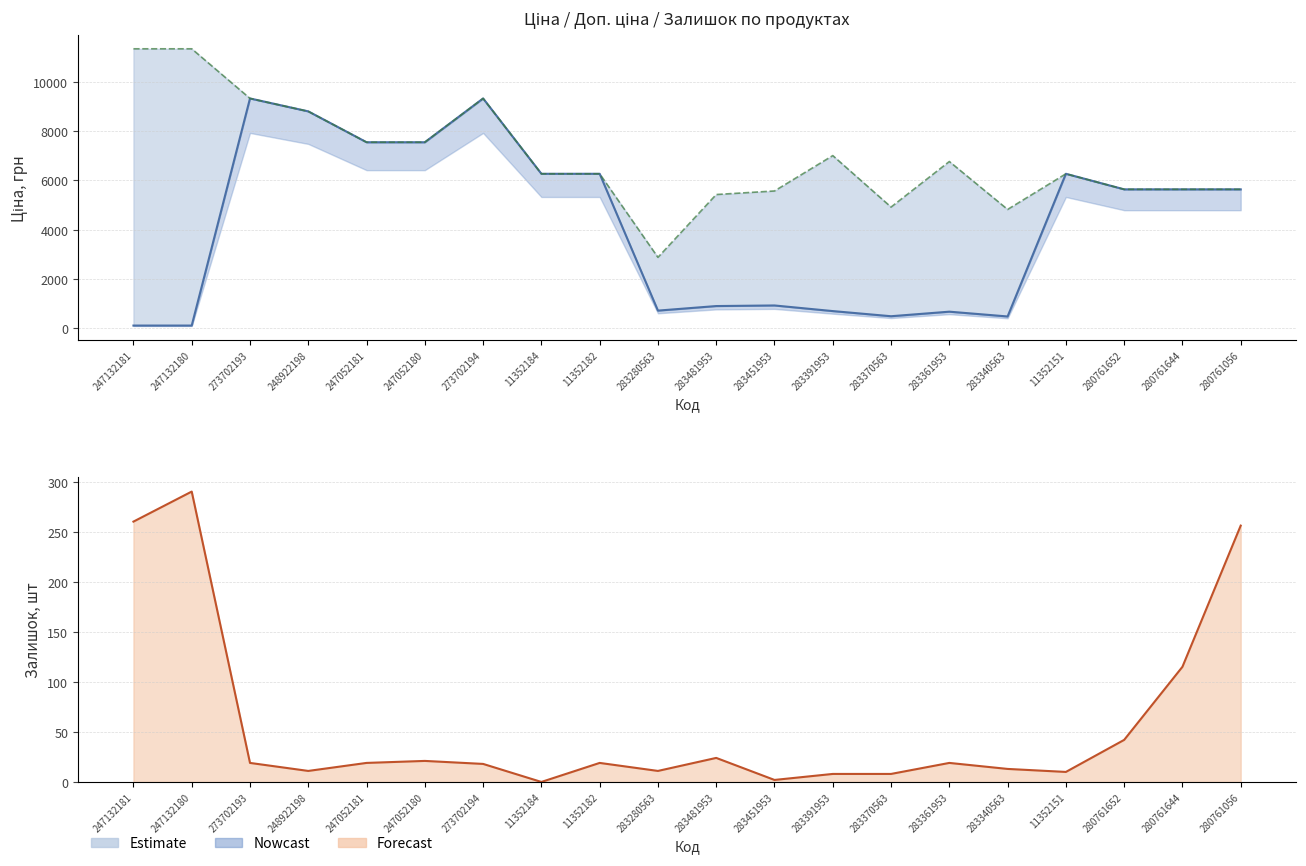

Reading right to left, extract all data points from this chart.

Ціна: 280761056=5636.0	280761644=5636.0	280761652=5636.0	11352151=6266.7	283340563=482.1	283361953=676.4	283370563=491.7	283391953=700.4	283451953=928.3	283481953=904.3	283280563=719.6	11352182=6266.7	11352184=6266.7	273702194=9321.4	247052180=7545.9	247052181=7545.9	248922198=8797.6	273702193=9321.4	247132180=113.3	247132181=113.3
Доп. ціна: 280761056=5636.0	280761644=5636.0	280761652=5636.0	11352151=6266.7	283340563=4821.4	283361953=6764.4	283370563=4917.4	283391953=7004.3	283451953=5569.9	283481953=5425.9	283280563=2878.5	11352182=6266.7	11352184=6266.7	273702194=9321.4	247052180=7545.9	247052181=7545.9	248922198=8797.6	273702193=9321.4	247132180=11334.0	247132181=11334.0
Залишок: 280761056=256.0	280761644=115.0	280761652=42.0	11352151=10.0	283340563=13.0	283361953=19.0	283370563=8.0	283391953=8.0	283451953=2.0	283481953=24.0	283280563=11.0	11352182=19.0	11352184=0.0	273702194=18.0	247052180=21.0	247052181=19.0	248922198=11.0	273702193=19.0	247132180=290.0	247132181=260.0